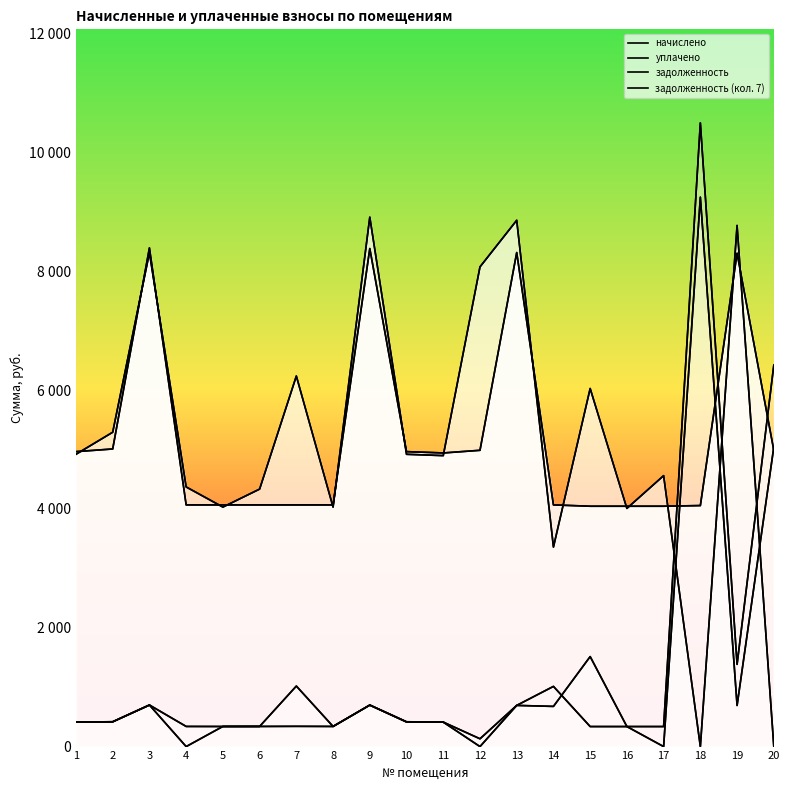

The value of уплачено at 19 is 3914.0. True or false?

False